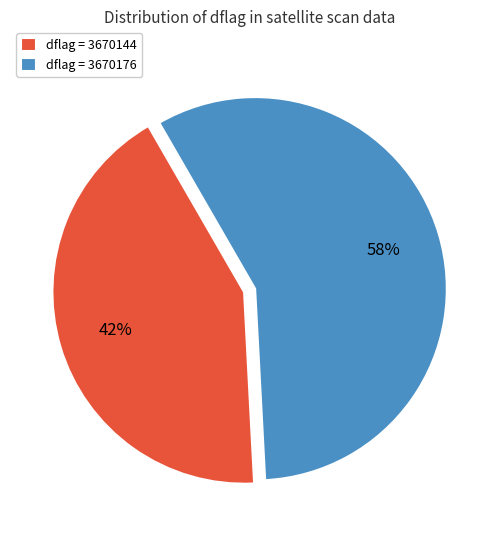

How many slices are in this pie chart?

2